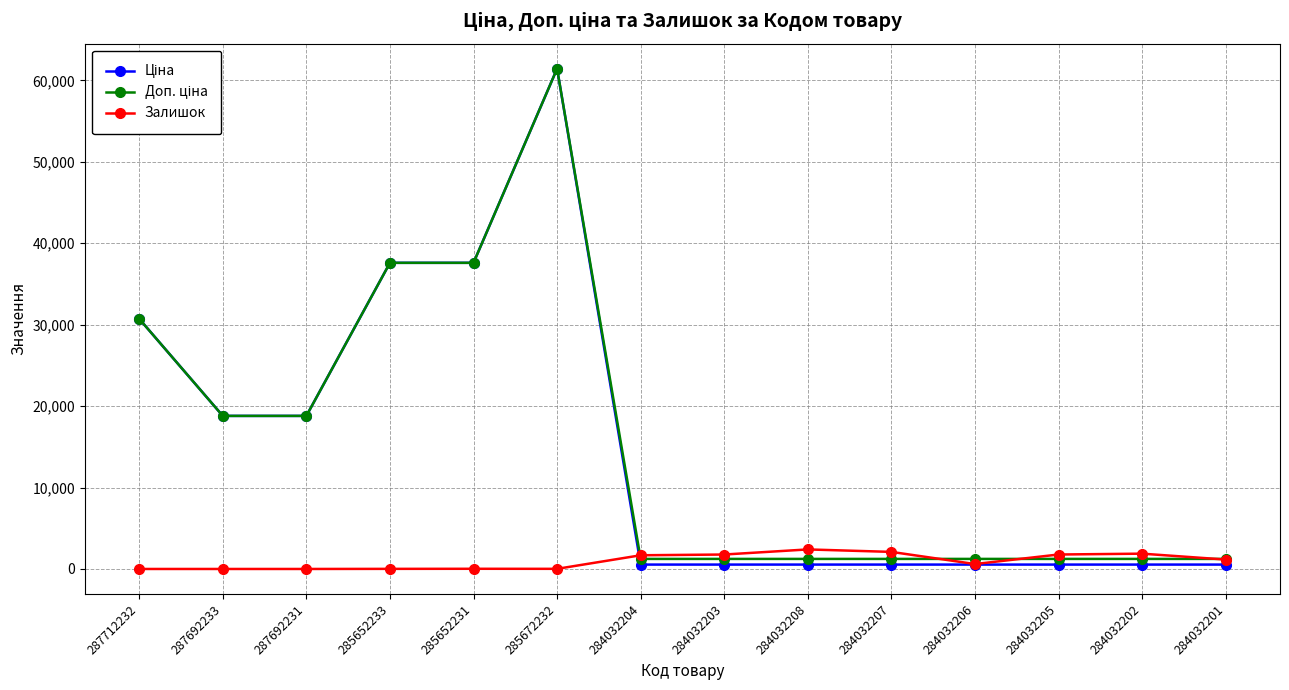

What is the maximum value for Залишок?

2400.0